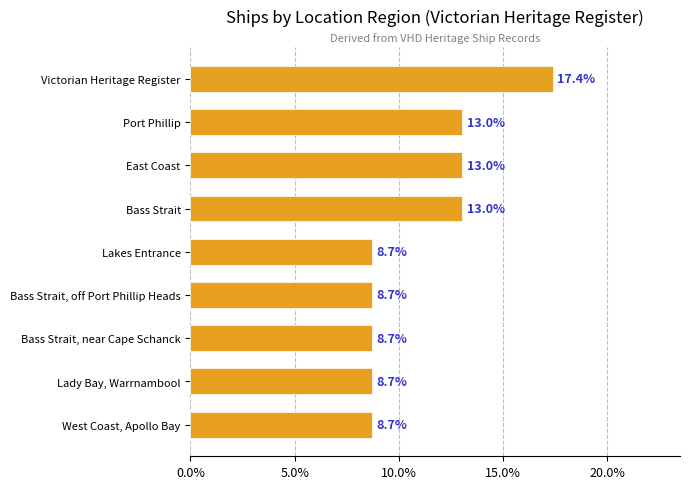

Reading top to bottom, extract all data points from this chart.

Victorian Heritage Register=17.4	Port Phillip=13.0	East Coast=13.0	Bass Strait=13.0	Lakes Entrance=8.7	Bass Strait, off Port Phillip Heads=8.7	Bass Strait, near Cape Schanck=8.7	Lady Bay, Warrnambool=8.7	West Coast, Apollo Bay=8.7